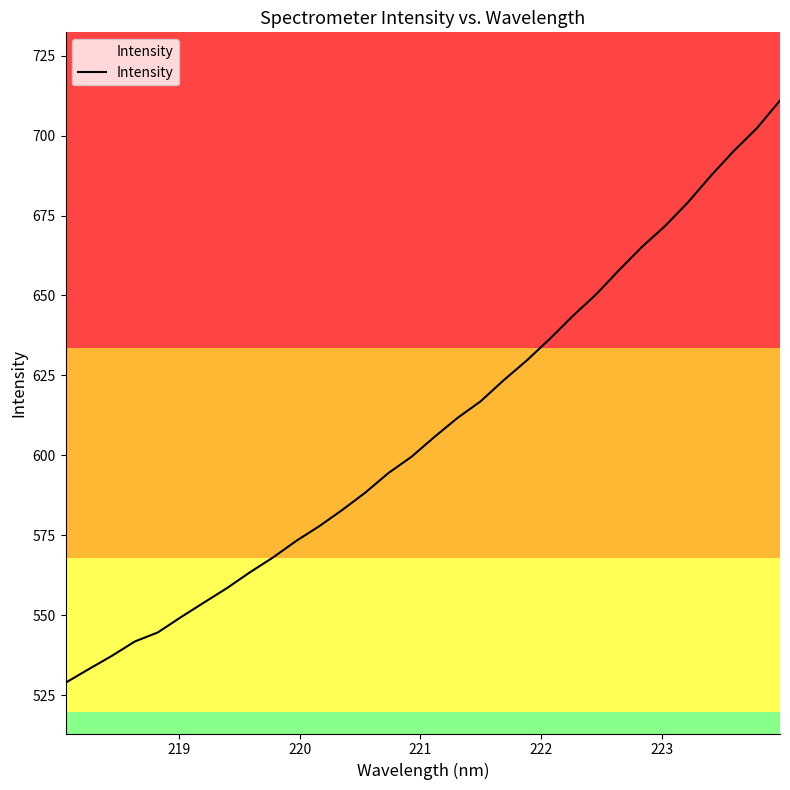

What is the greatest value displayed?

711.0